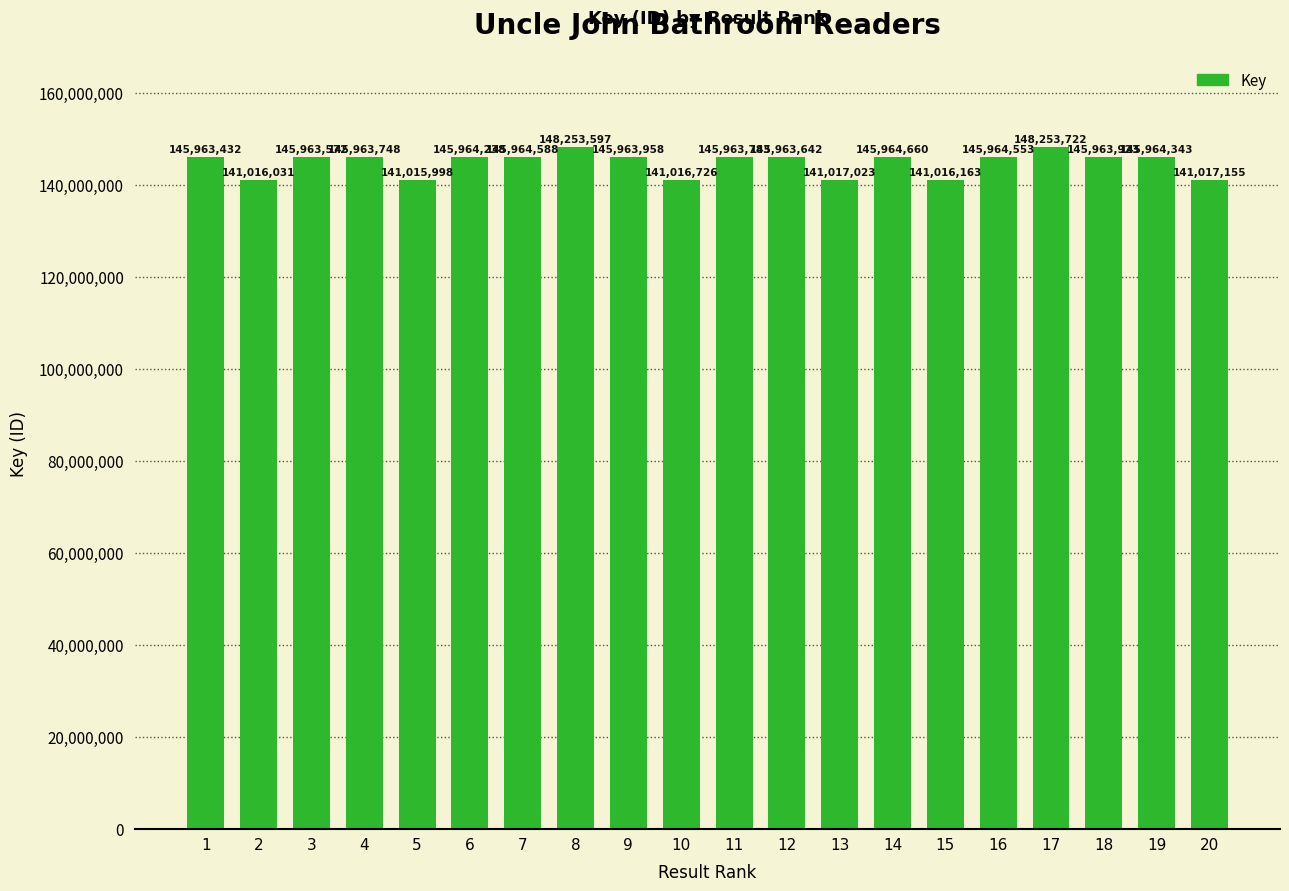

How many values are below 145963783?

10